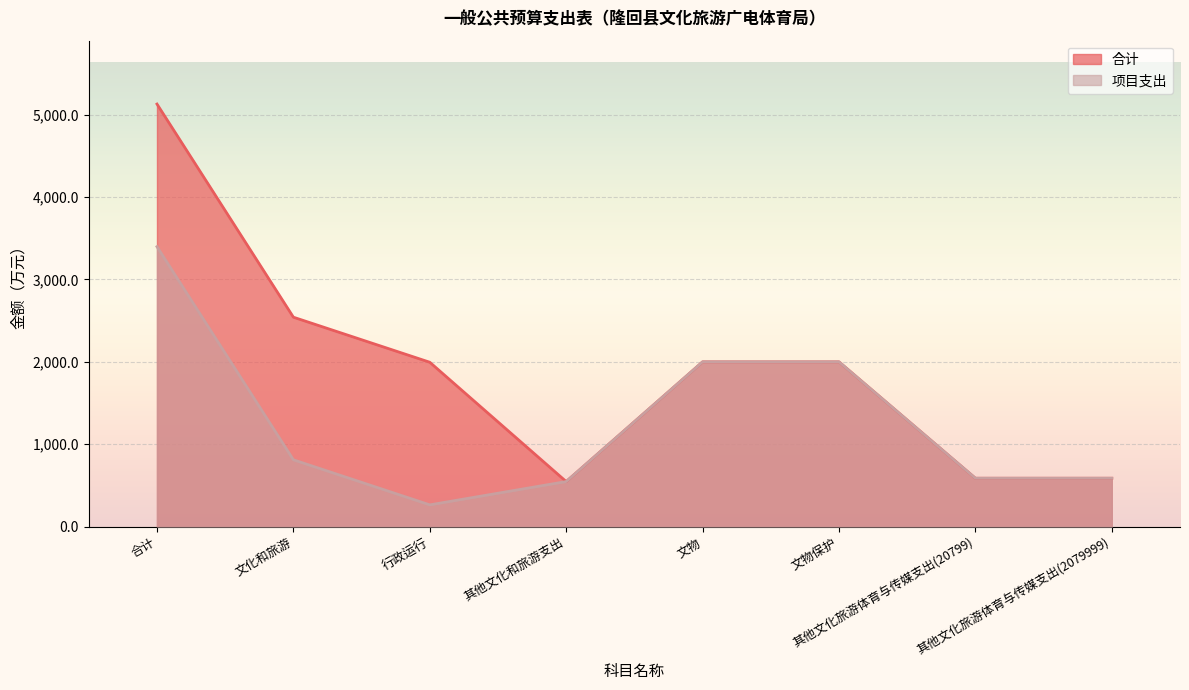

What is the sum of all 项目支出 values?

10194.9